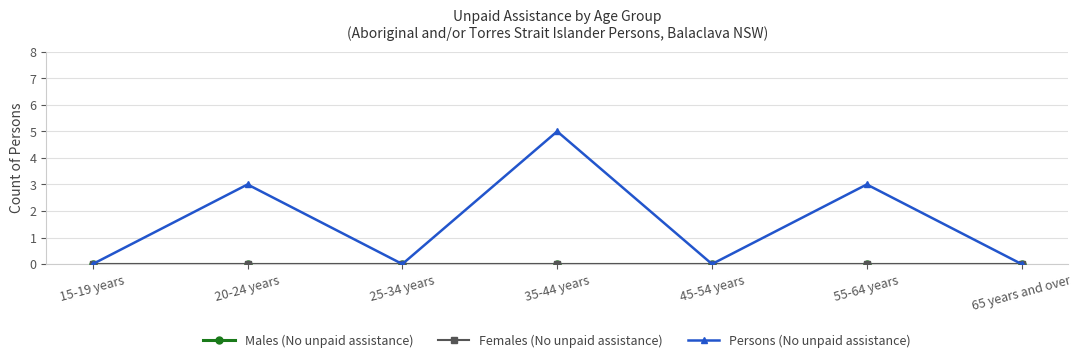

At which category is the sum across all series the highest?

35-44 years